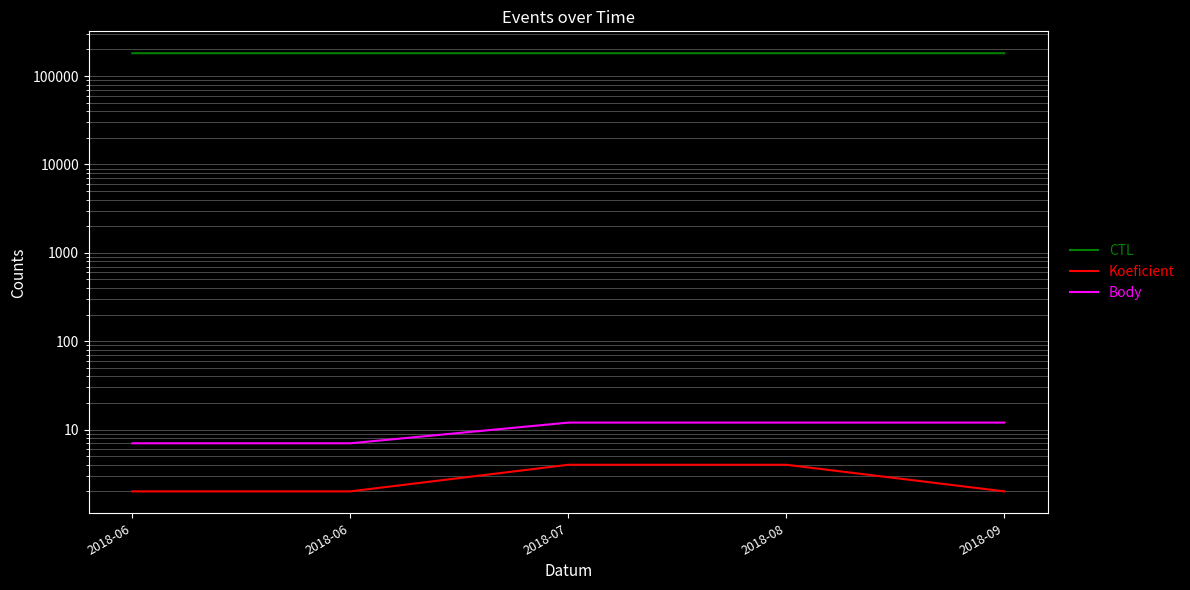

True or false: Koeficient and Body intersect in this chart.

False